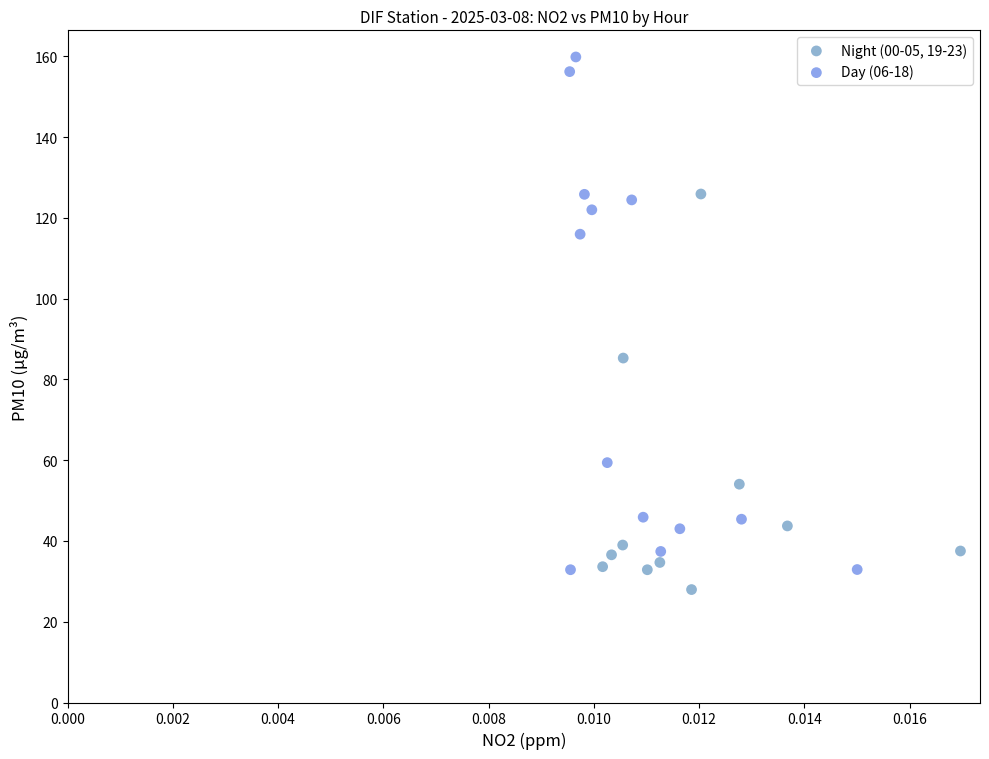

What are all the series names shown in the legend?

Night (00-05, 19-23), Day (06-18)